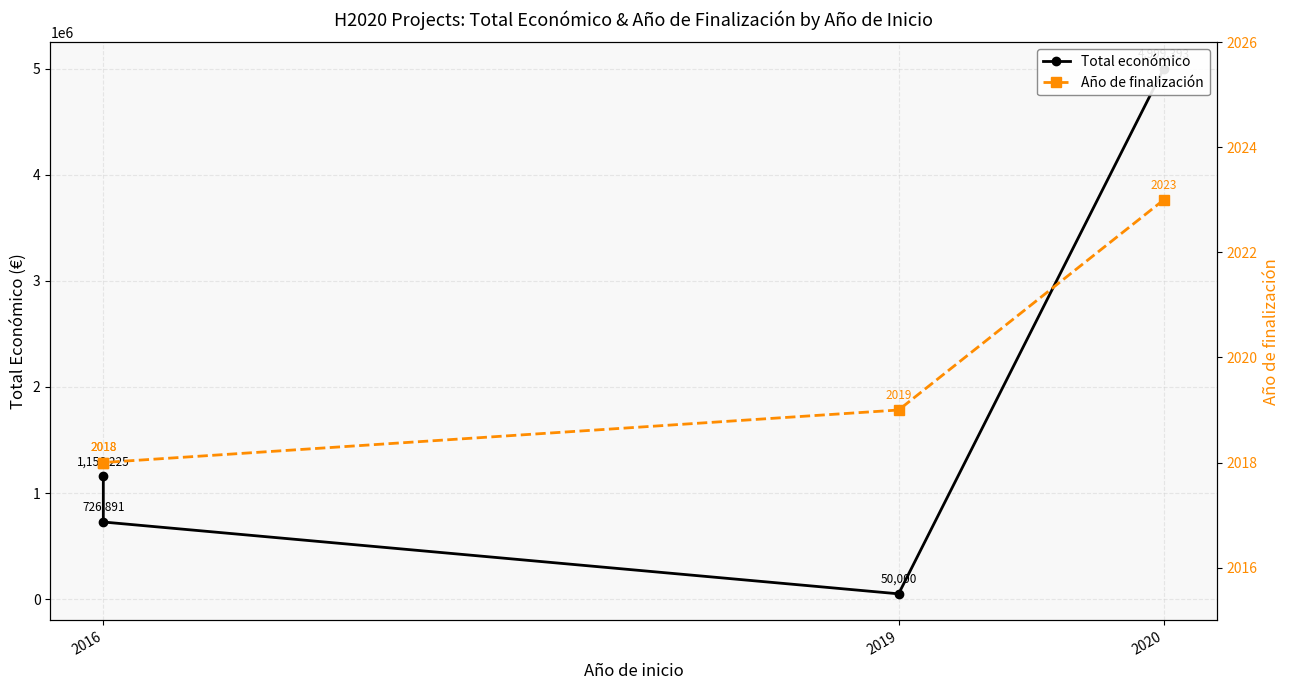

Reading left to right, extract all data points from this chart.

Total económico: 4999393	50000	726891	1156225
Año de finalización: 2023	2019	2018	2018